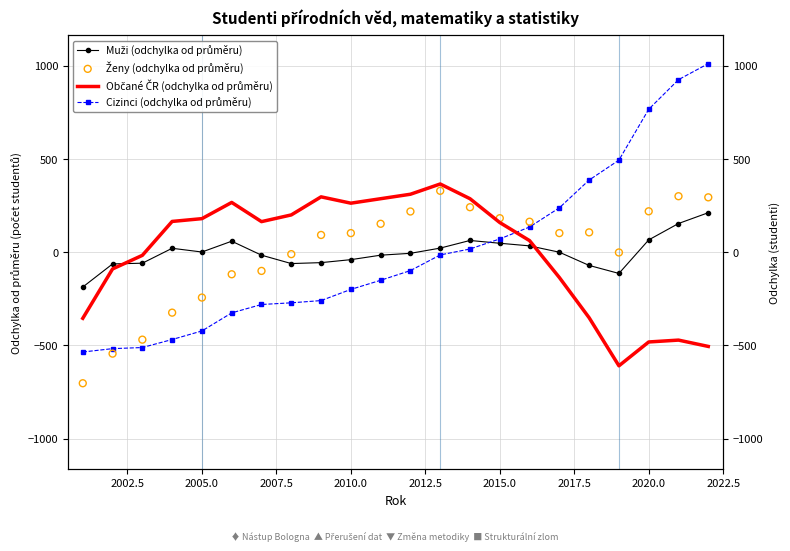

At how many categories does at least one series exceed 750?

3